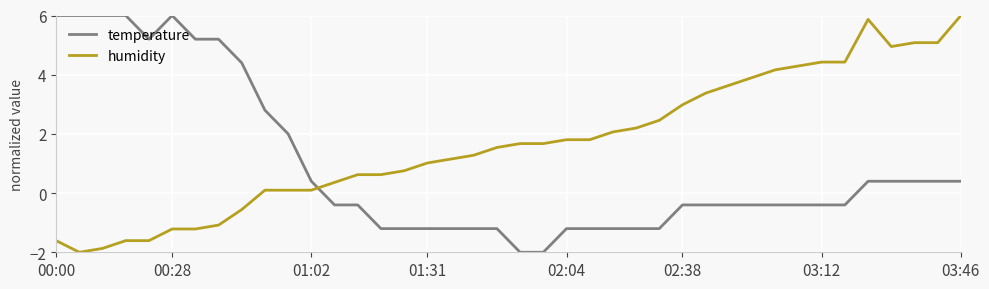

What are all the series names shown in the legend?

temperature, humidity